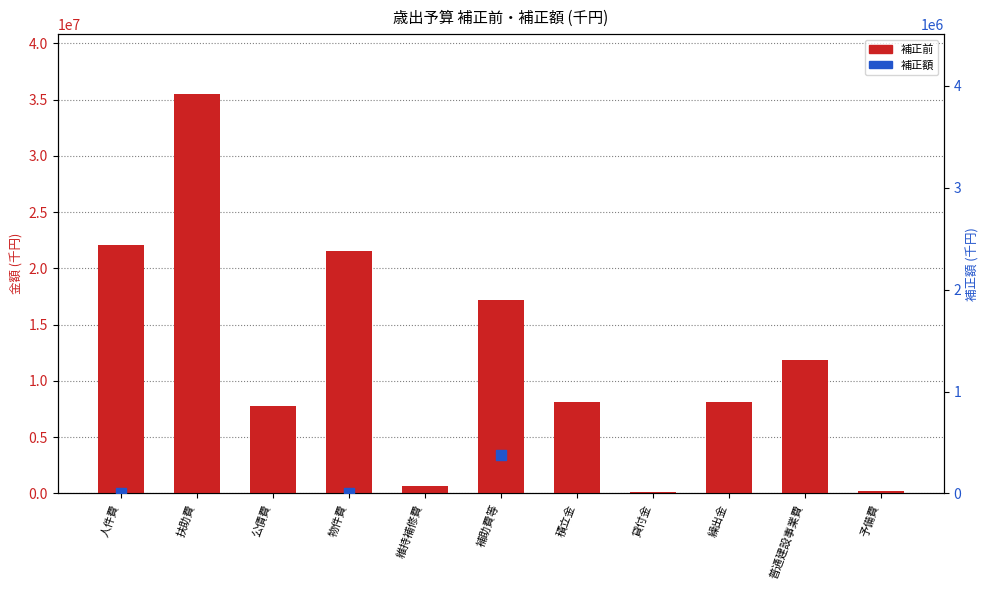

Between 公債費 and 維持補修費, which is larger?

公債費